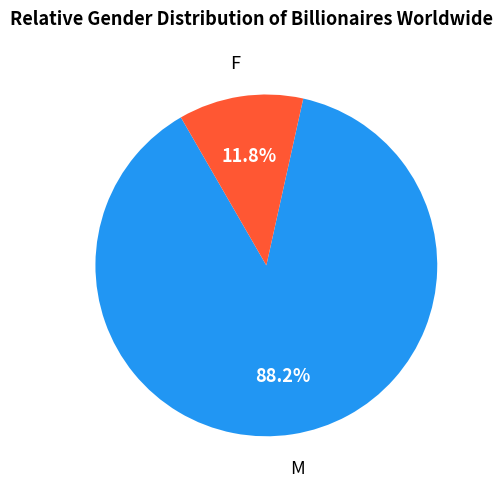

Is there a majority slice in this chart?

Yes